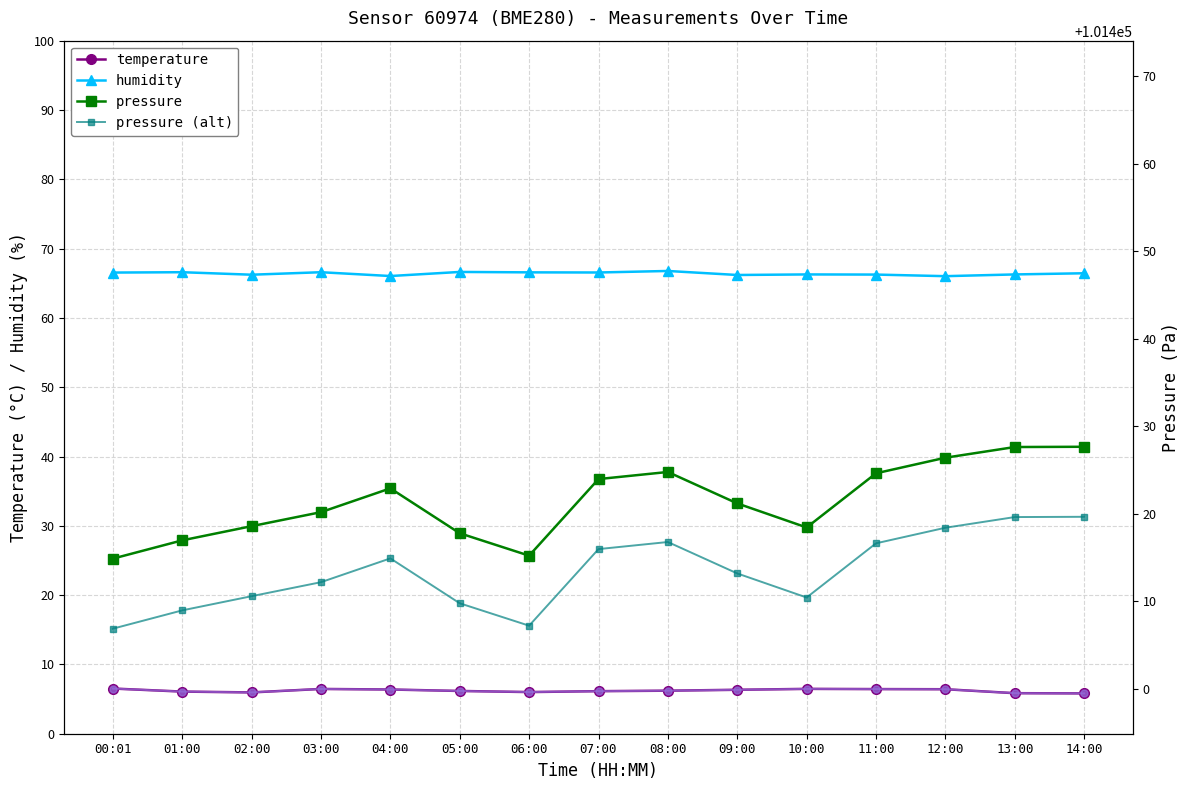

Which has a higher value, 12:00 or 10:00?

10:00